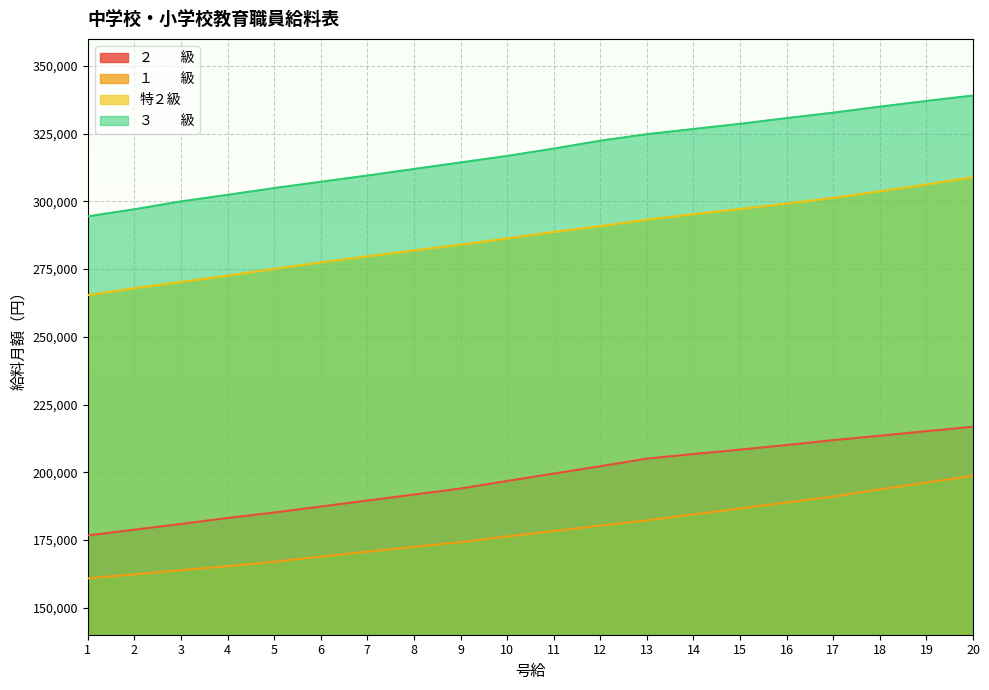

What is the total value across all series at 9?

966508